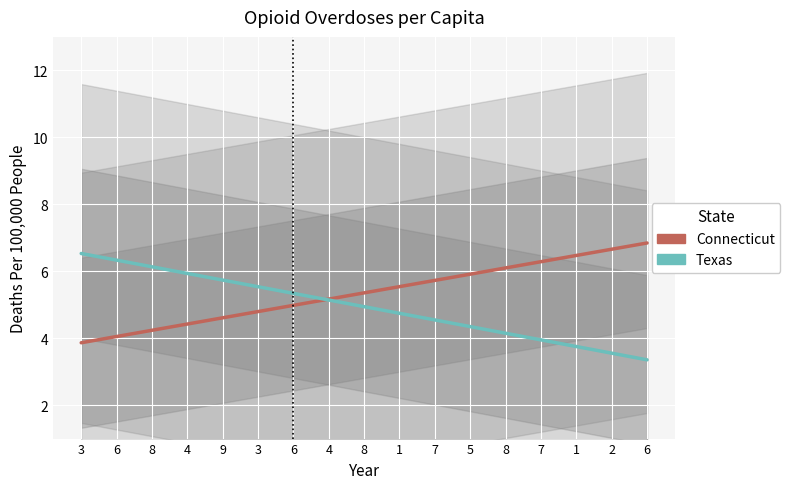

At which label does Connecticut reach its minimum?

3